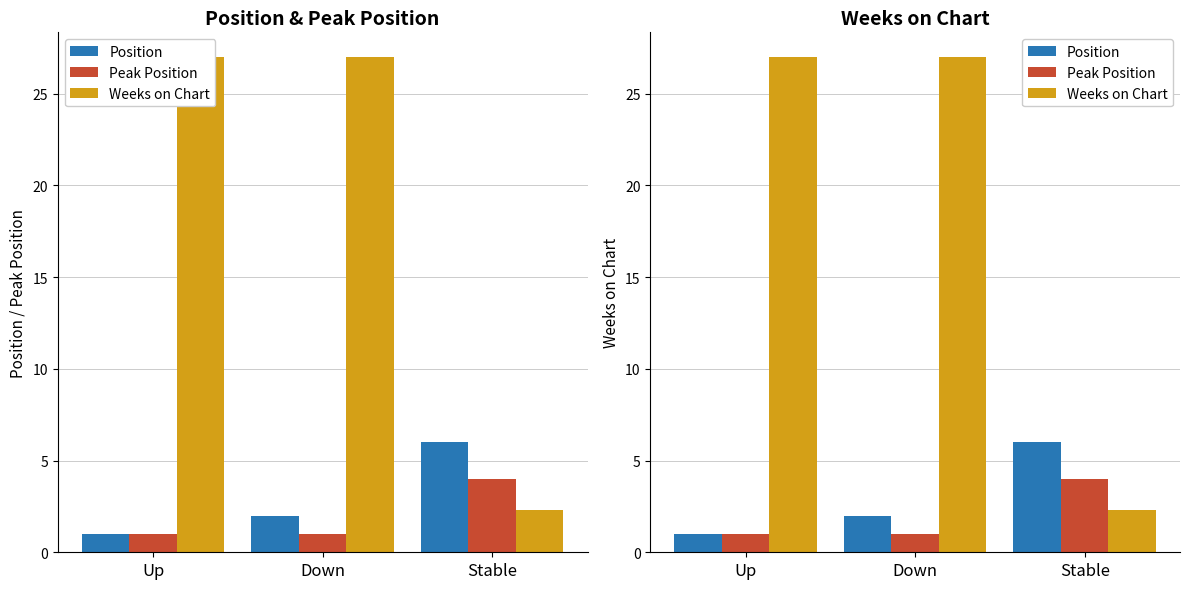

What is the label of the 1st bar from the left?

Up